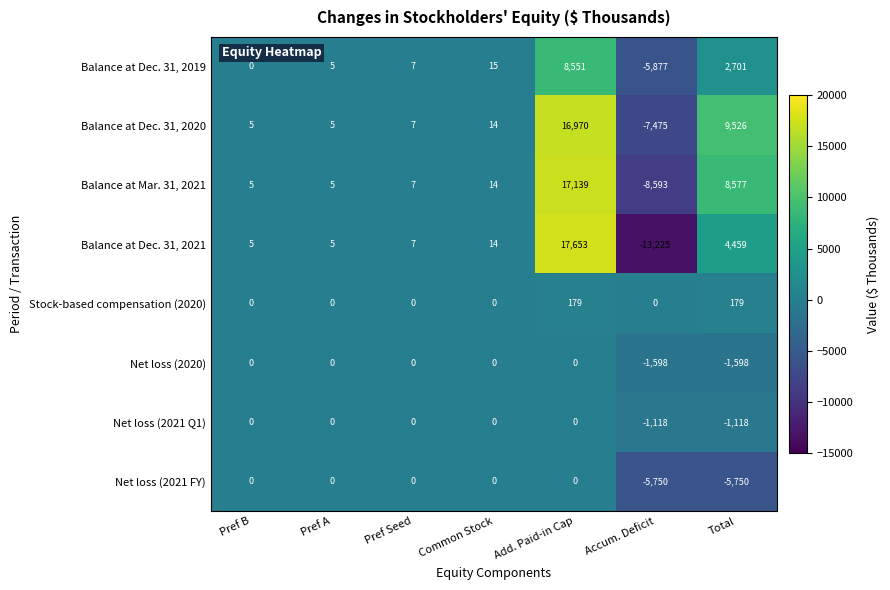

How many distinct data groups are displayed?

8